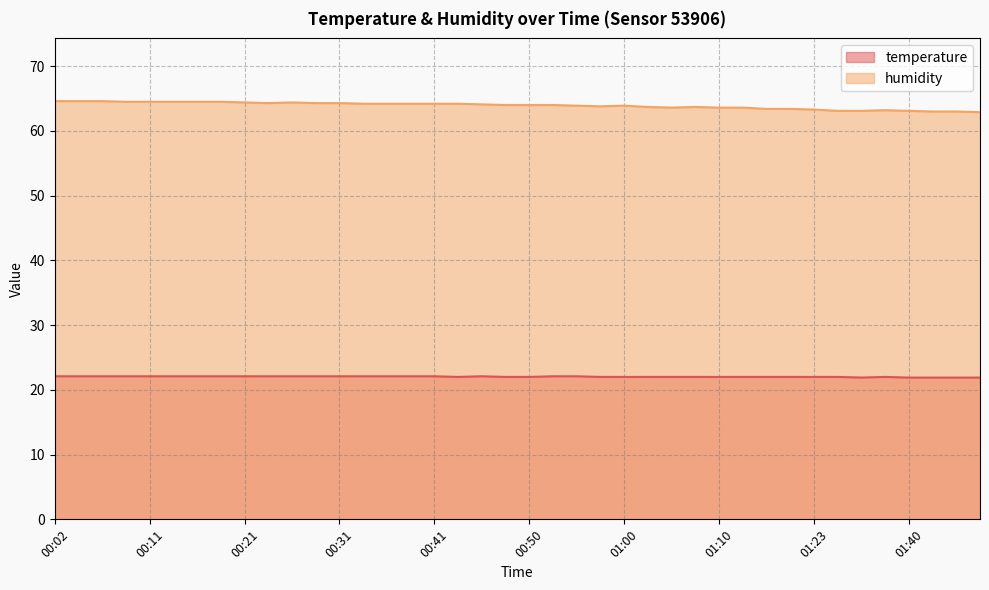

Reading left to right, extract all data points from this chart.

temperature: 22.1	22.1	22.1	22.1	22.1	22.1	22.1	22.1	22.1	22.1	22.1	22.1	22.1	22.1	22.1	22.1	22.1	22.0	22.1	22.0	22.0	22.1	22.1	22.0	22.0	22.0	22.0	22.0	22.0	22.0	22.0	22.0	22.0	22.0	21.9	22.0	21.9	21.9	21.9	21.9
humidity: 64.6	64.6	64.6	64.5	64.5	64.5	64.5	64.5	64.4	64.3	64.4	64.3	64.3	64.2	64.2	64.2	64.2	64.2	64.1	64.0	64.0	64.0	63.9	63.8	63.9	63.7	63.6	63.7	63.6	63.6	63.4	63.4	63.3	63.1	63.1	63.2	63.1	63.0	63.0	62.9